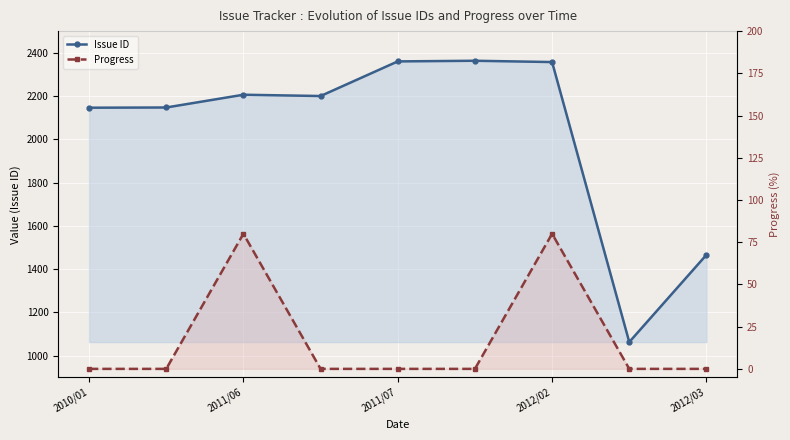

True or false: Progress and Issue ID intersect in this chart.

False